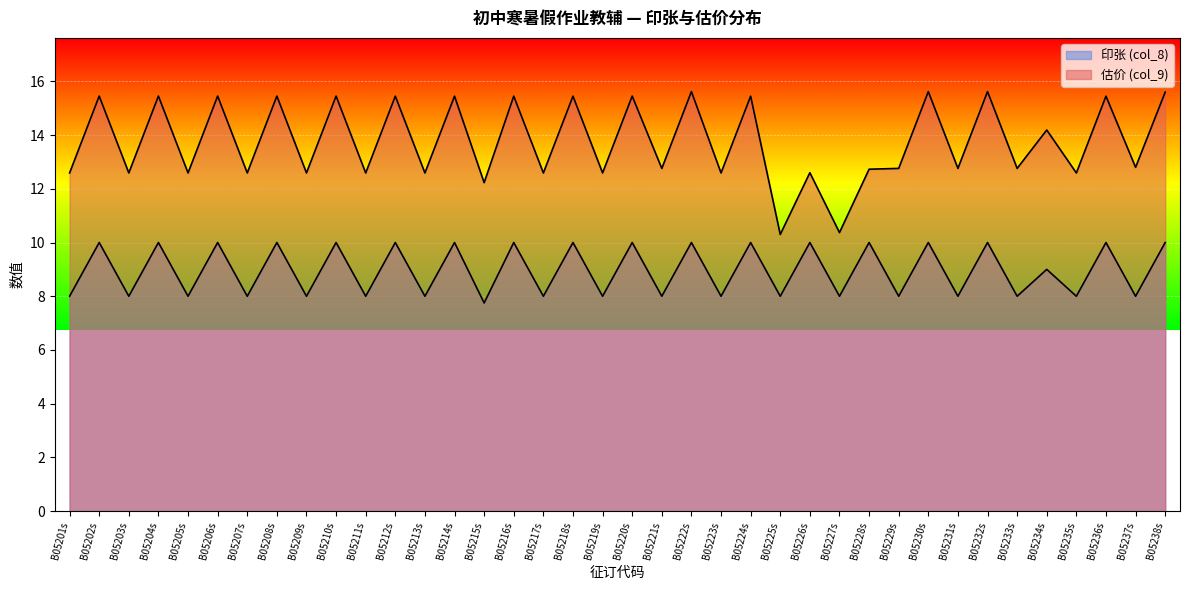

What are all the series names shown in the legend?

估价 (col_9), 印张 (col_8)